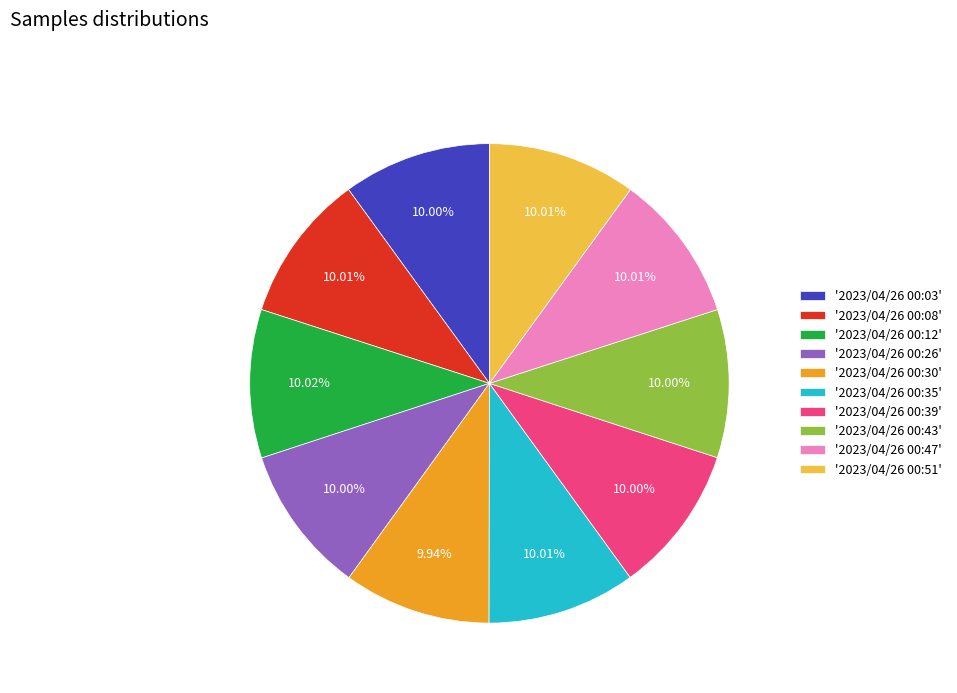

Is there any slice that represents more than half of the pie?

No